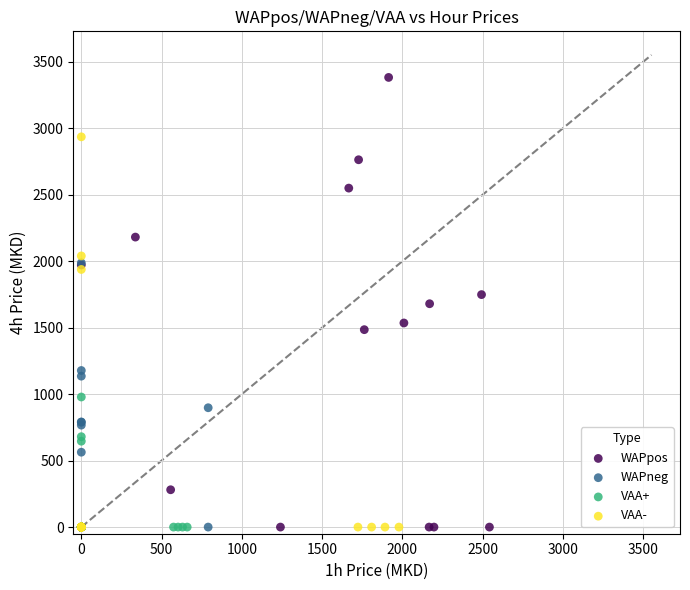

Which series has the largest Y range (max minus min)?

WAPpos